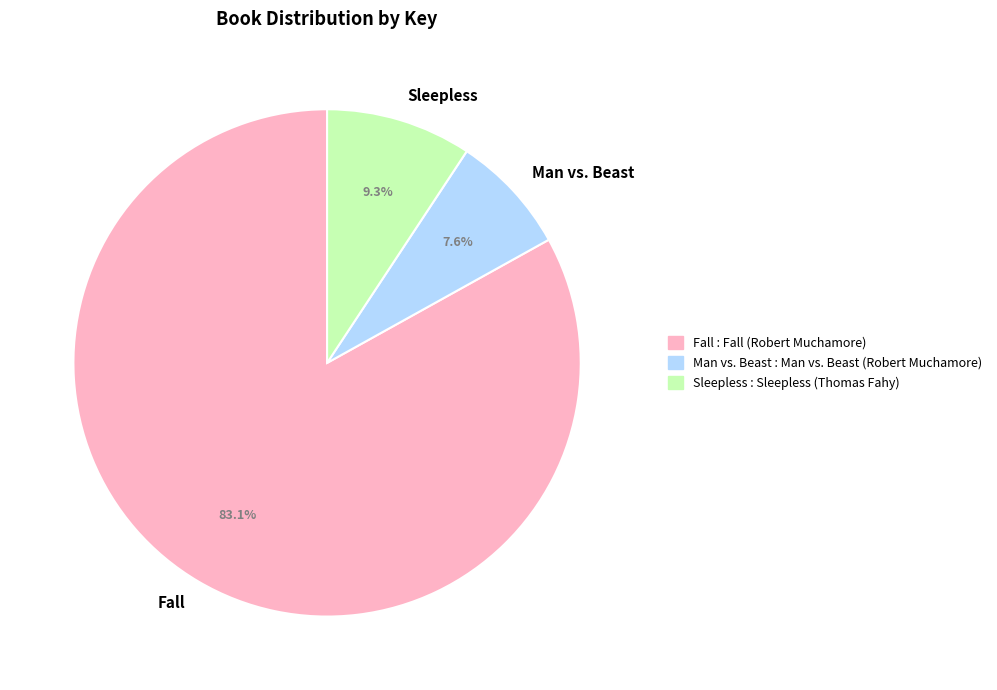

Rank the categories by value from highest to lowest.

Fall, Sleepless, Man vs. Beast